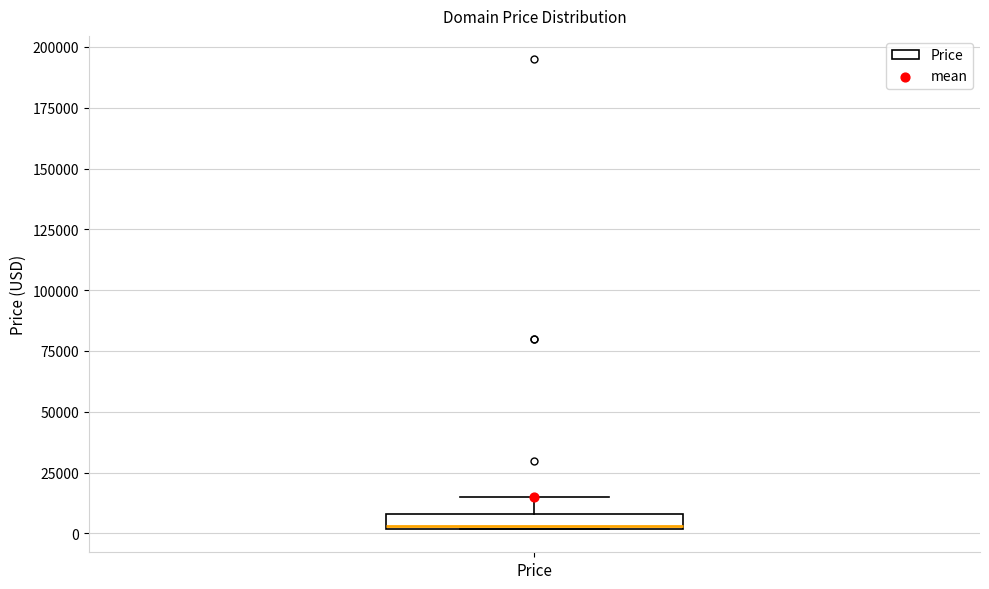

Where does the median line of the box for Price sit on the y-axis? The values are not printed on the chart, so give them approximately, as read against the axis.

5000